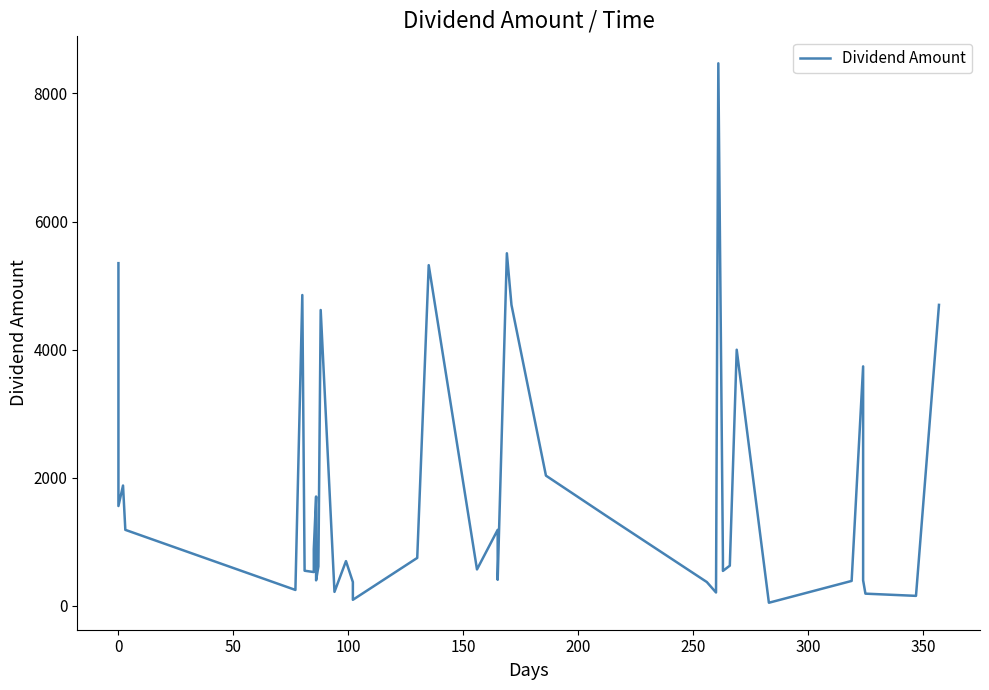

Reading left to right, extract all data points from this chart.

5351.2	1560.0	1880.0	1188.0	250.0	4853.7	550.0	529.2	885.5	1708.4	400.0	616.9	4620.0	220.0	700.0	373.3	96.0	750.0	5320.0	570.0	1188.0	408.0	5505.6	4700.0	2034.5	1412.7	373.3	210.0	8471.1	750.0	546.9	629.2	4000.0	50.0	390.6	3740.0	400.0	192.0	157.5	4700.0